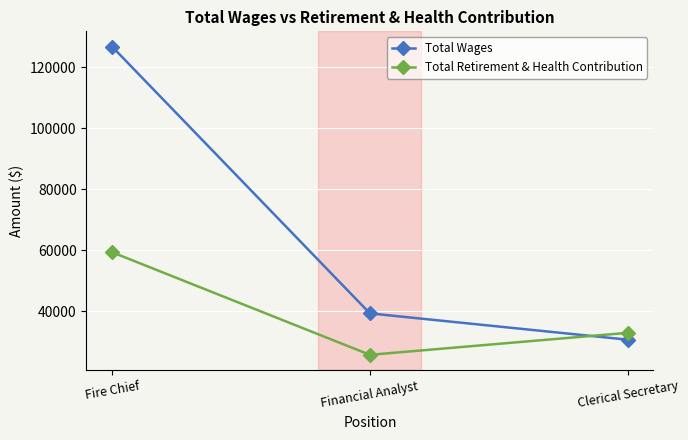

What is the highest value of the Total Wages series?

126738